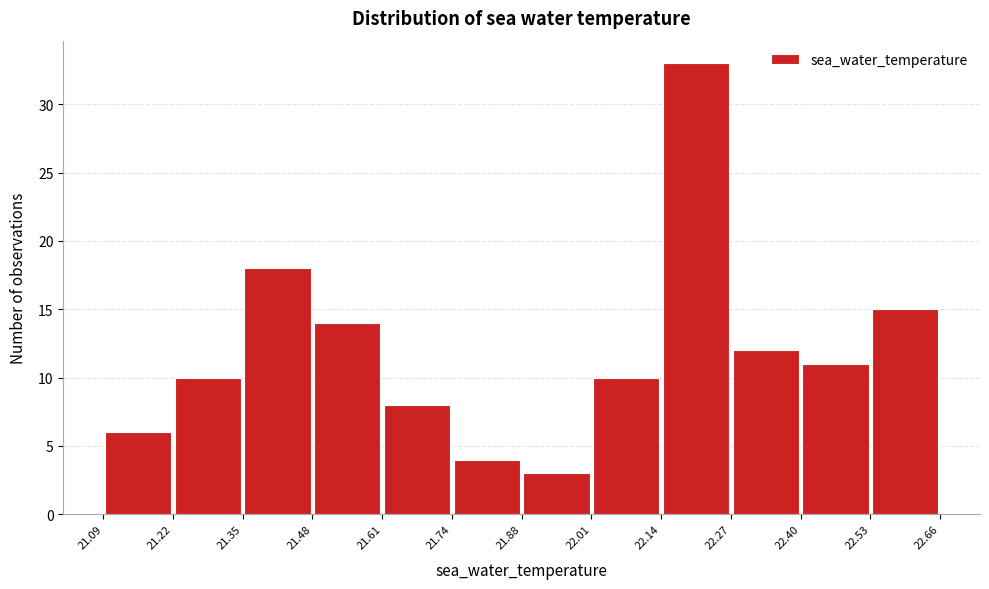

Which range on the x-axis has the tallest bar?

22.14 to 22.27